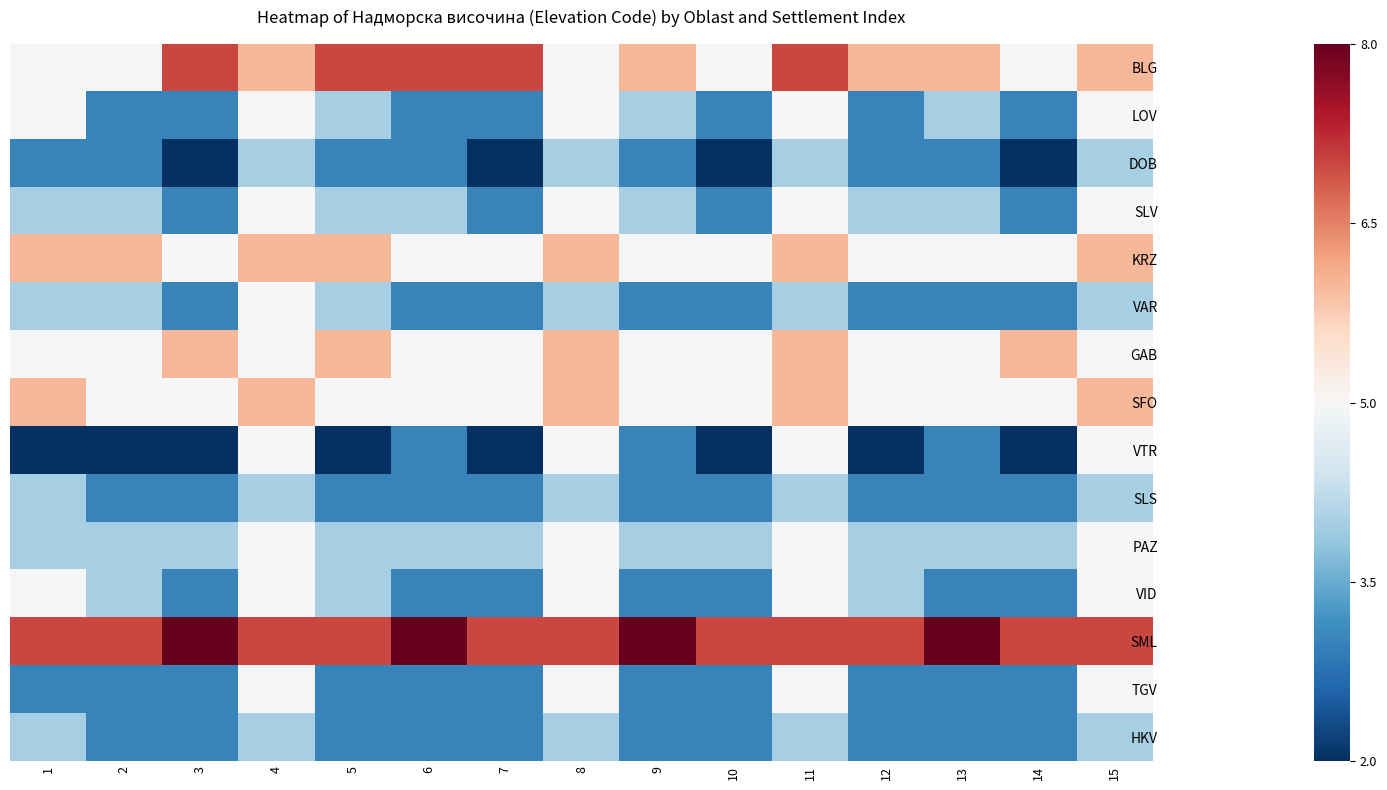

Reading left to right, transcribe all the data shown in this chart.

BLG: 1=0.0	2=0.0	3=0.7	4=0.3	5=0.7	6=0.7	7=0.7	8=0.0	9=0.3	10=0.0	11=0.7	12=0.3	13=0.3	14=0.0	15=0.3
LOV: 1=0.0	2=-0.7	3=-0.7	4=0.0	5=-0.3	6=-0.7	7=-0.7	8=0.0	9=-0.3	10=-0.7	11=0.0	12=-0.7	13=-0.3	14=-0.7	15=0.0
DOB: 1=-0.7	2=-0.7	3=-1.0	4=-0.3	5=-0.7	6=-0.7	7=-1.0	8=-0.3	9=-0.7	10=-1.0	11=-0.3	12=-0.7	13=-0.7	14=-1.0	15=-0.3
SLV: 1=-0.3	2=-0.3	3=-0.7	4=0.0	5=-0.3	6=-0.3	7=-0.7	8=0.0	9=-0.3	10=-0.7	11=0.0	12=-0.3	13=-0.3	14=-0.7	15=0.0
KRZ: 1=0.3	2=0.3	3=0.0	4=0.3	5=0.3	6=0.0	7=0.0	8=0.3	9=0.0	10=0.0	11=0.3	12=0.0	13=0.0	14=0.0	15=0.3
VAR: 1=-0.3	2=-0.3	3=-0.7	4=0.0	5=-0.3	6=-0.7	7=-0.7	8=-0.3	9=-0.7	10=-0.7	11=-0.3	12=-0.7	13=-0.7	14=-0.7	15=-0.3
GAB: 1=0.0	2=0.0	3=0.3	4=0.0	5=0.3	6=0.0	7=0.0	8=0.3	9=0.0	10=0.0	11=0.3	12=0.0	13=0.0	14=0.3	15=0.0
SFO: 1=0.3	2=0.0	3=0.0	4=0.3	5=0.0	6=0.0	7=0.0	8=0.3	9=0.0	10=0.0	11=0.3	12=0.0	13=0.0	14=0.0	15=0.3
VTR: 1=-1.0	2=-1.0	3=-1.0	4=0.0	5=-1.0	6=-0.7	7=-1.0	8=0.0	9=-0.7	10=-1.0	11=0.0	12=-1.0	13=-0.7	14=-1.0	15=0.0
SLS: 1=-0.3	2=-0.7	3=-0.7	4=-0.3	5=-0.7	6=-0.7	7=-0.7	8=-0.3	9=-0.7	10=-0.7	11=-0.3	12=-0.7	13=-0.7	14=-0.7	15=-0.3
PAZ: 1=-0.3	2=-0.3	3=-0.3	4=0.0	5=-0.3	6=-0.3	7=-0.3	8=0.0	9=-0.3	10=-0.3	11=0.0	12=-0.3	13=-0.3	14=-0.3	15=0.0
VID: 1=0.0	2=-0.3	3=-0.7	4=0.0	5=-0.3	6=-0.7	7=-0.7	8=0.0	9=-0.7	10=-0.7	11=0.0	12=-0.3	13=-0.7	14=-0.7	15=0.0
SML: 1=0.7	2=0.7	3=1.0	4=0.7	5=0.7	6=1.0	7=0.7	8=0.7	9=1.0	10=0.7	11=0.7	12=0.7	13=1.0	14=0.7	15=0.7
TGV: 1=-0.7	2=-0.7	3=-0.7	4=0.0	5=-0.7	6=-0.7	7=-0.7	8=0.0	9=-0.7	10=-0.7	11=0.0	12=-0.7	13=-0.7	14=-0.7	15=0.0
HKV: 1=-0.3	2=-0.7	3=-0.7	4=-0.3	5=-0.7	6=-0.7	7=-0.7	8=-0.3	9=-0.7	10=-0.7	11=-0.3	12=-0.7	13=-0.7	14=-0.7	15=-0.3